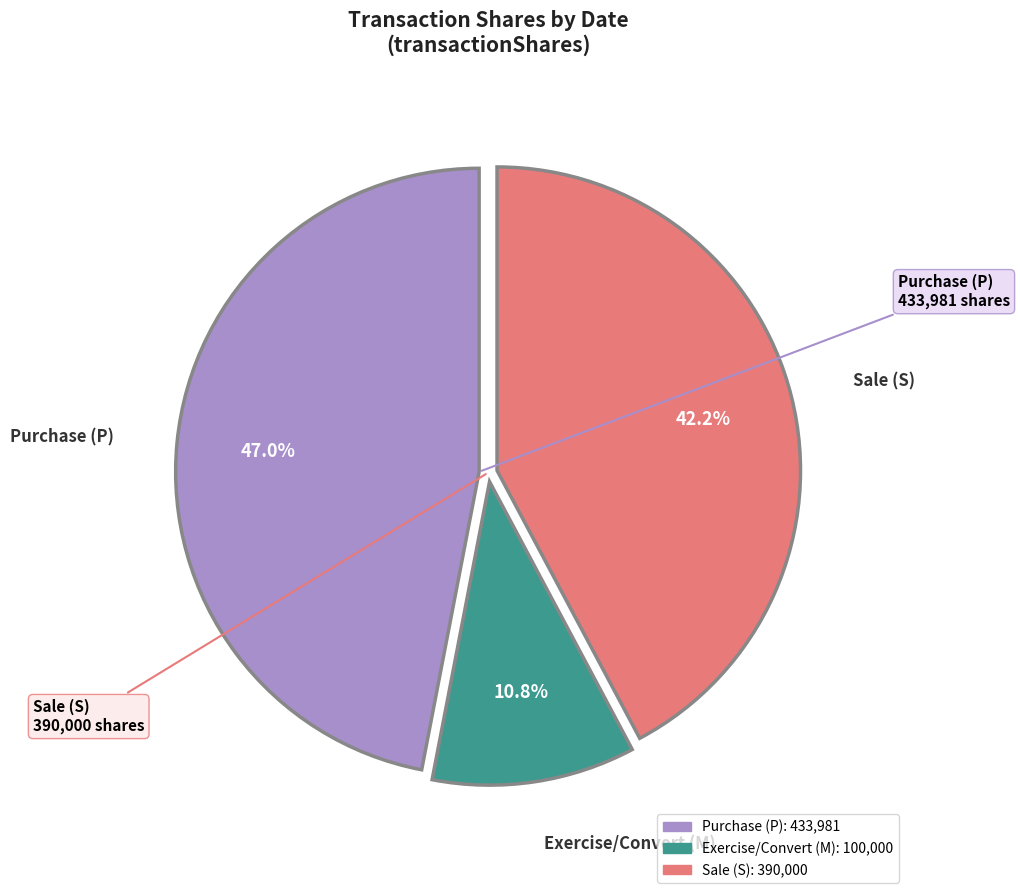

Does any single category account for the majority?

No